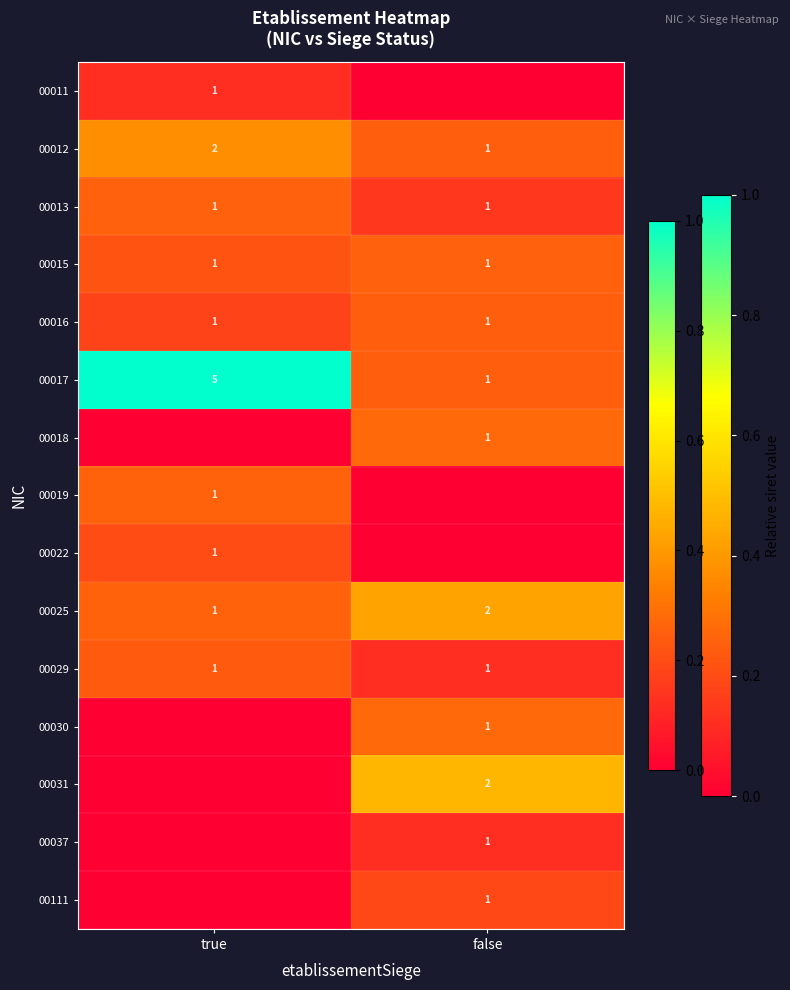

Is it true that 00029 equals 1 at true?

True